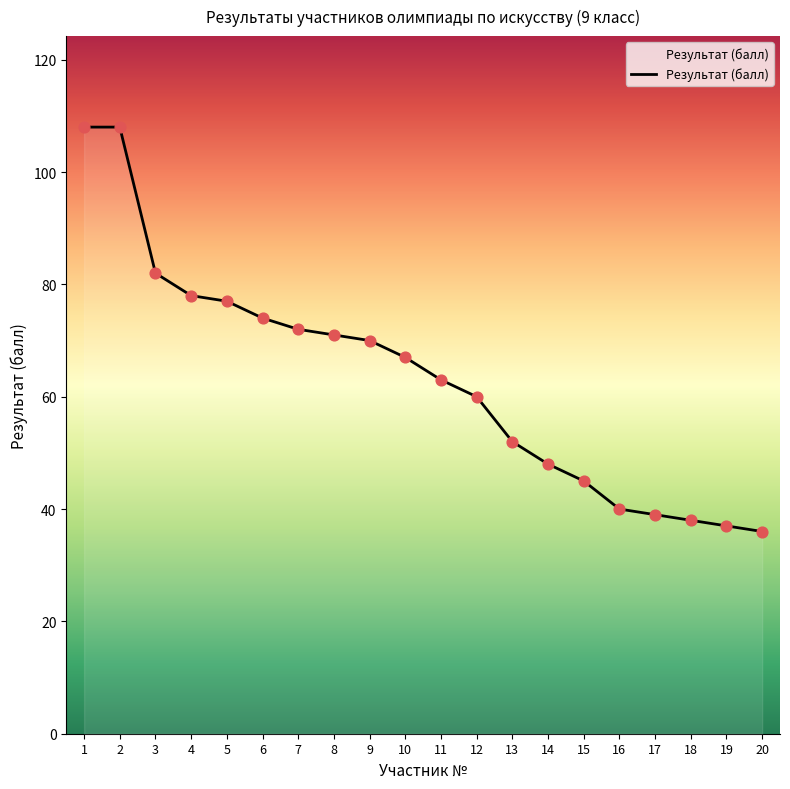

What is the change in value from 14 to 18?

-10